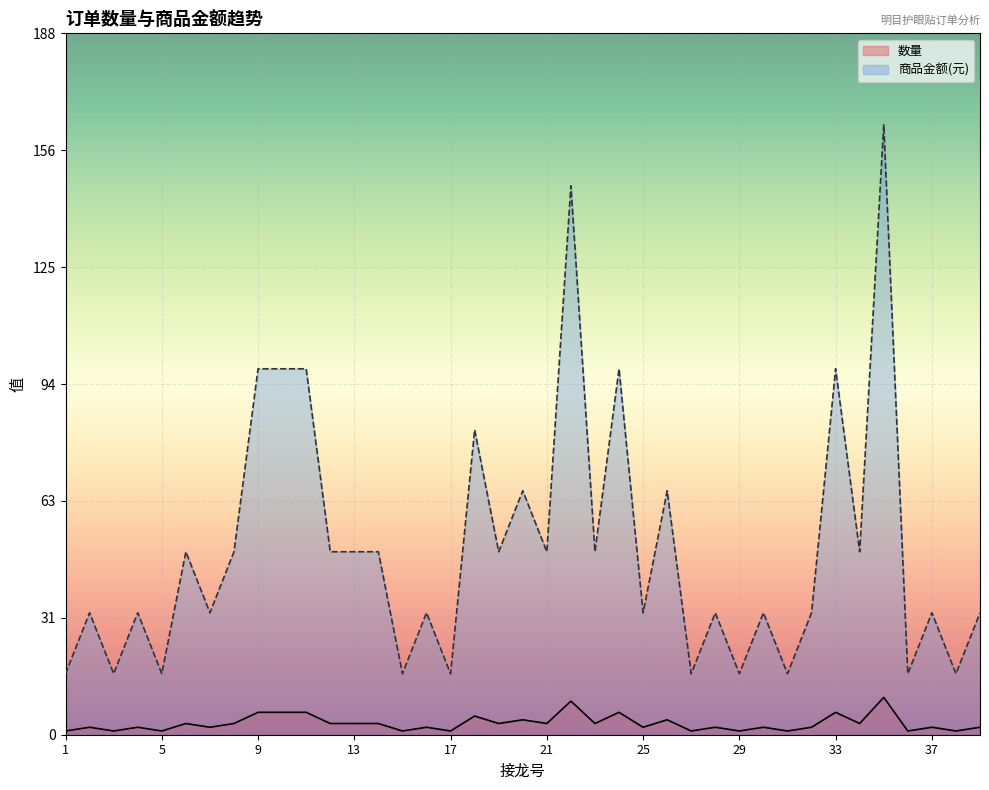

At which label does 数量 reach its minimum?

1